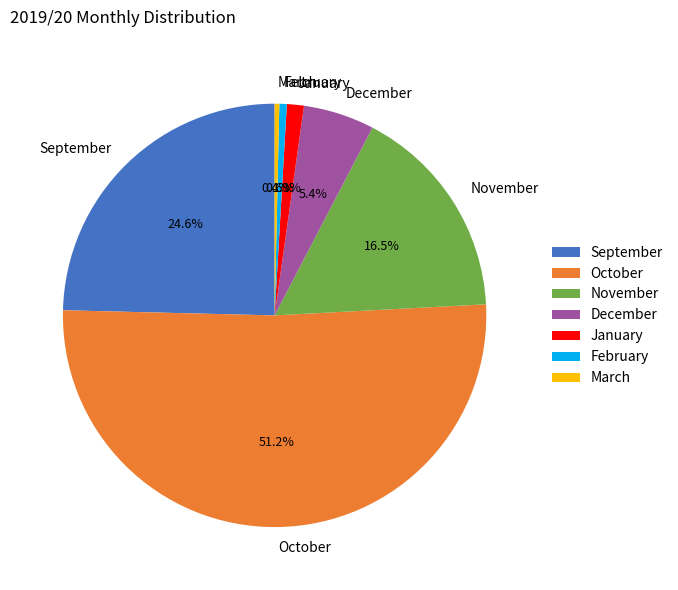

Which slice is the largest?

October